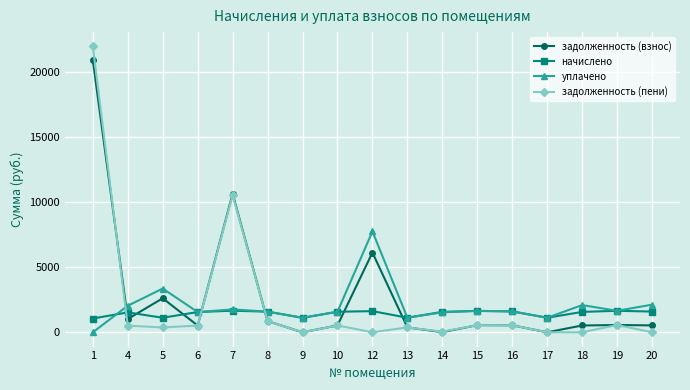

Where is the first local maximum for начислено?

4